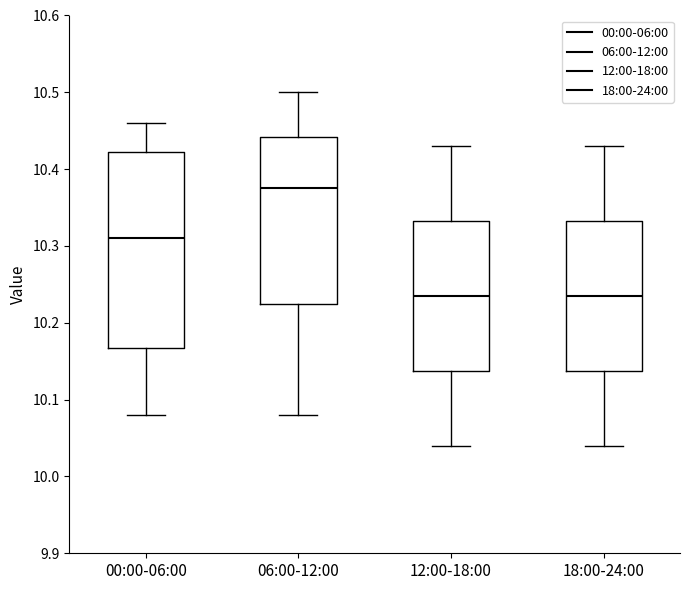

Which box is the tallest, from its lower edge to its upper edge?

00:00-06:00